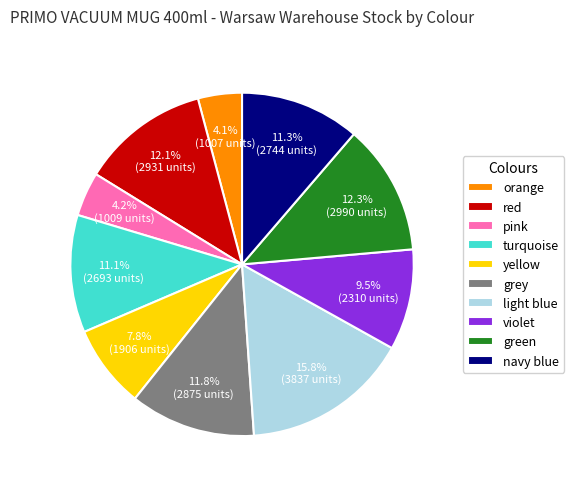

Which slice is the largest?

light blue